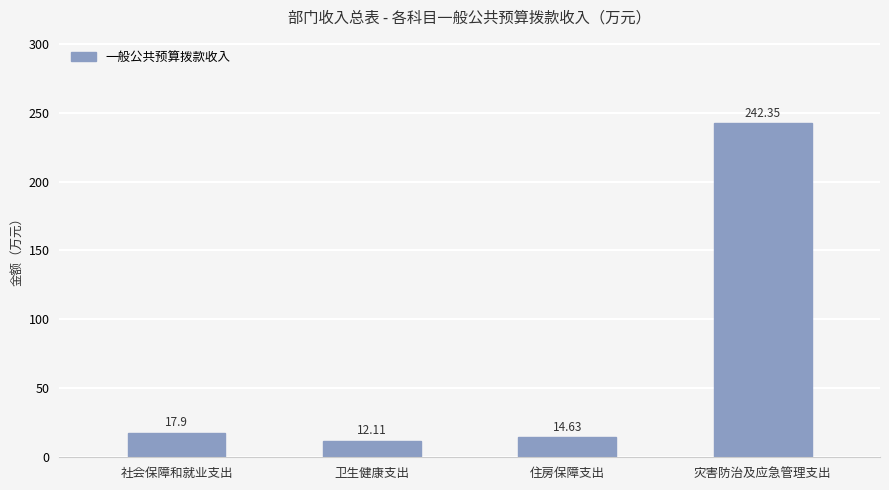

Count the number of categories in the chart.

4